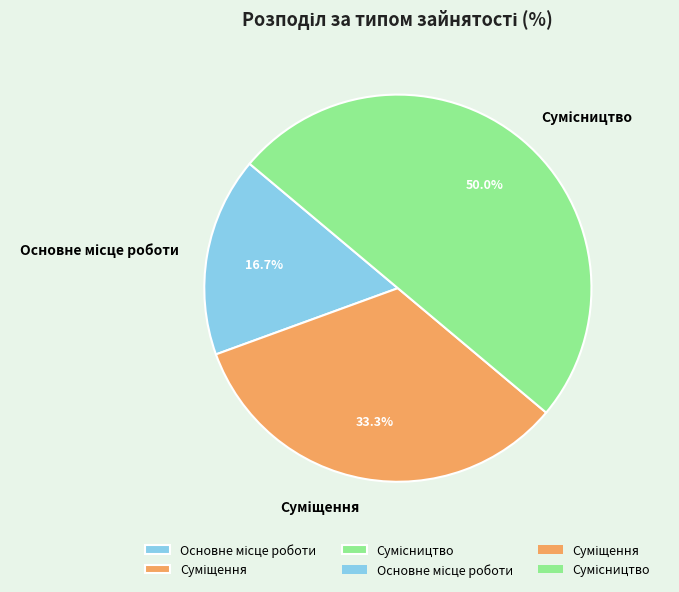

Which slice is the largest?

Сумісництво